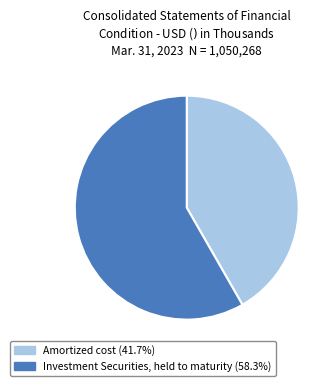

Is there a majority slice in this chart?

Yes